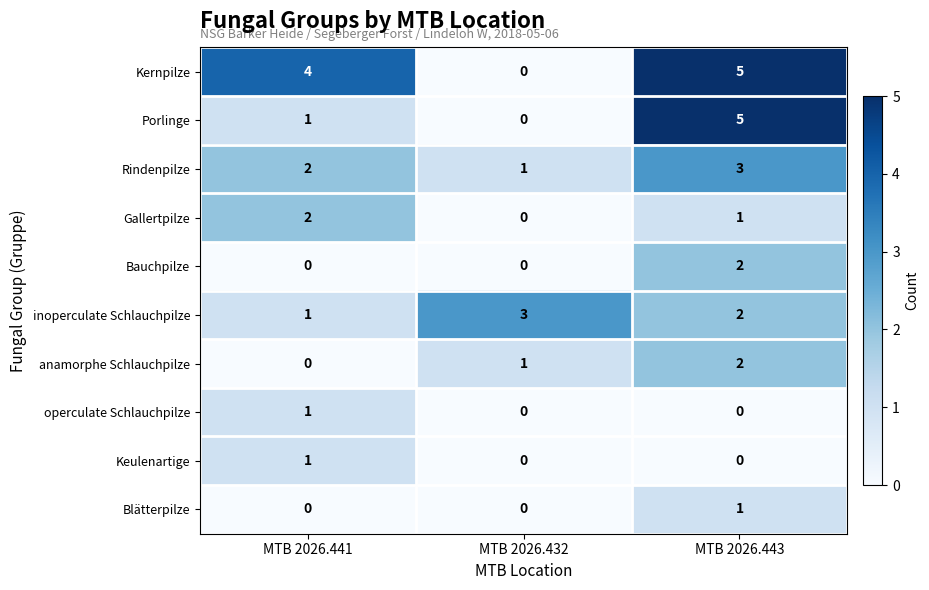

True or false: Gallertpilze has a value of -1 at MTB 2026.432.

False